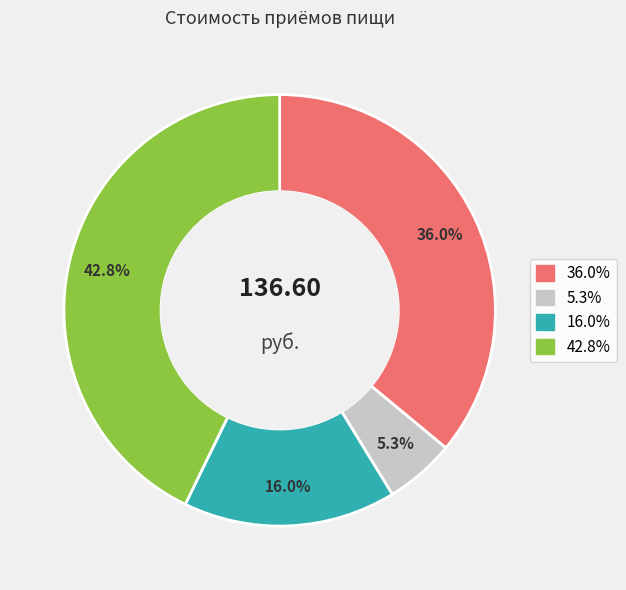

Is there a majority slice in this chart?

No